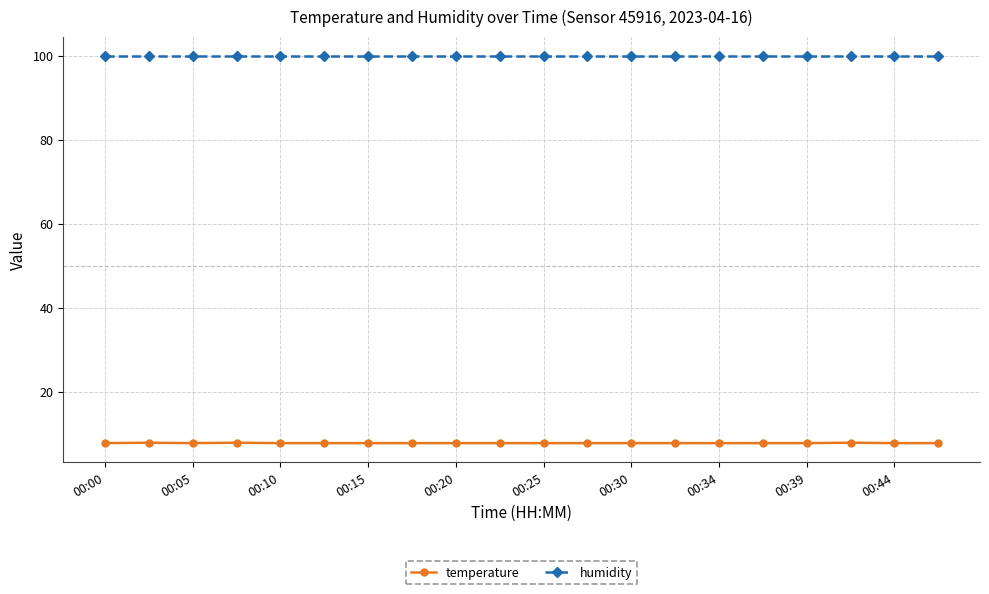

List the series in order of their peak value, lowest first.

temperature, humidity